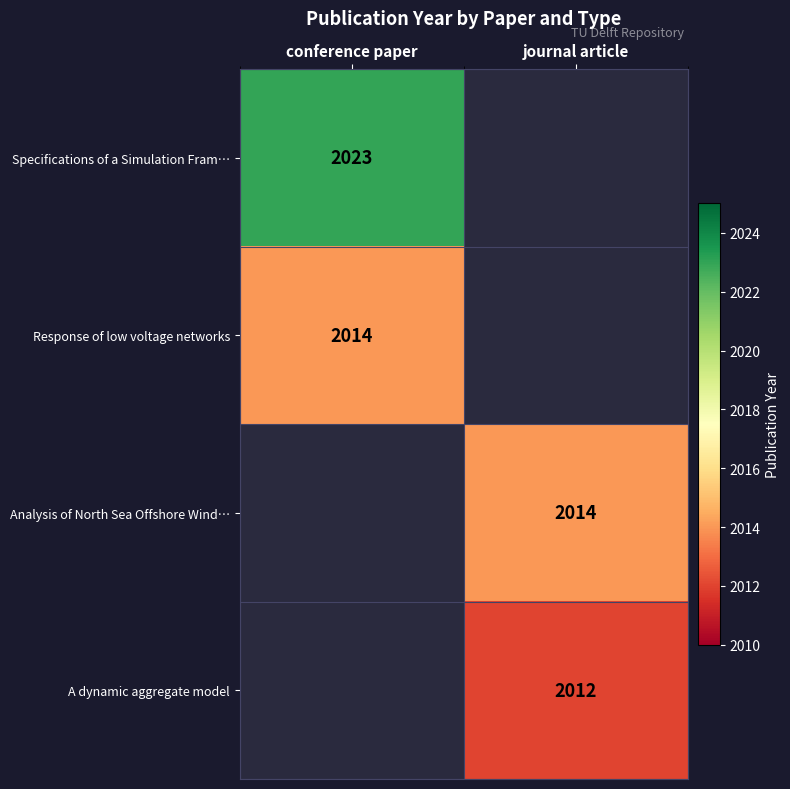

At which category does the chart reach its peak across all series?

conference paper